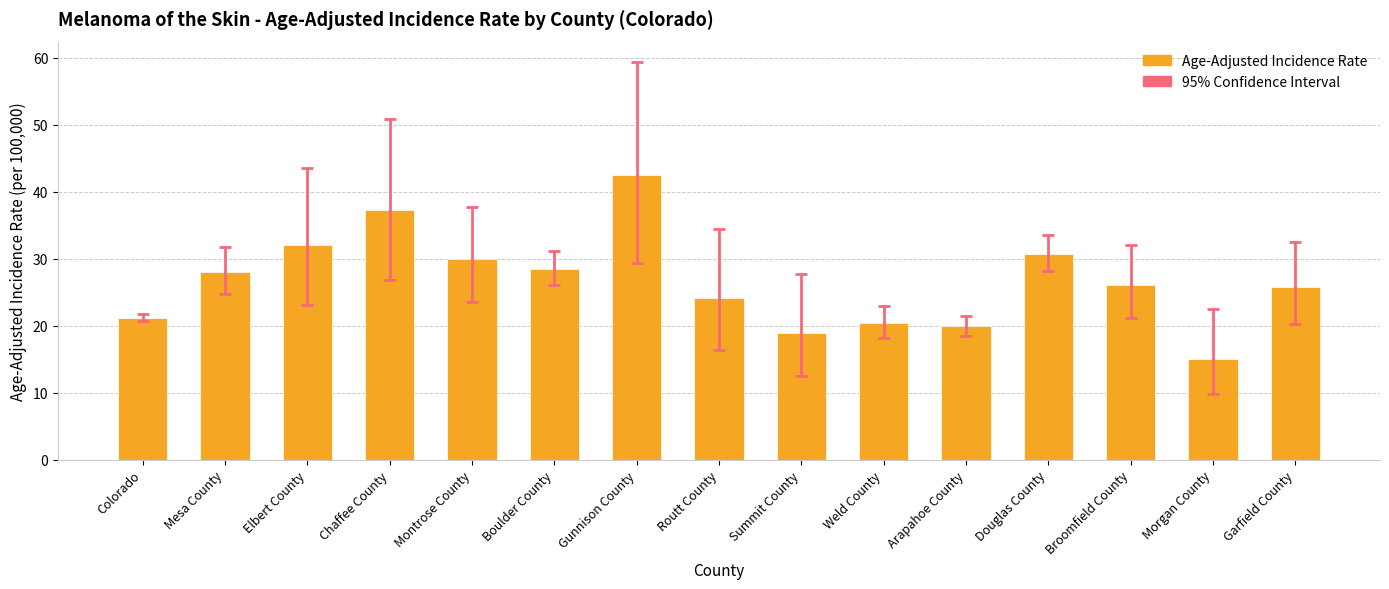

What is the change in value from Boulder County to Summit County?

-9.6